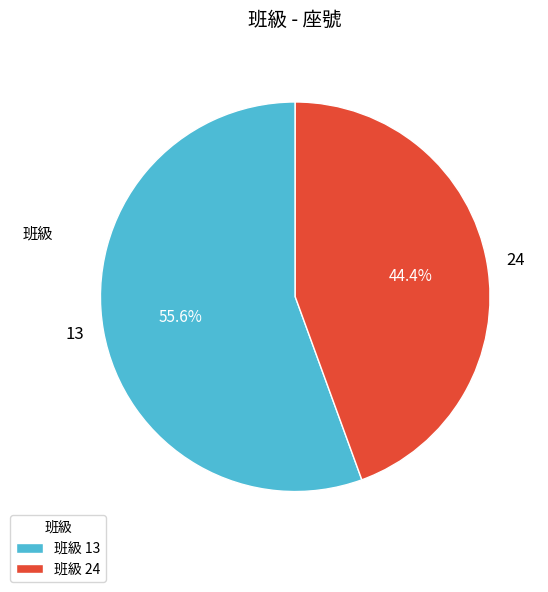

To the nearest percent, what portion does 13 represent?

56%